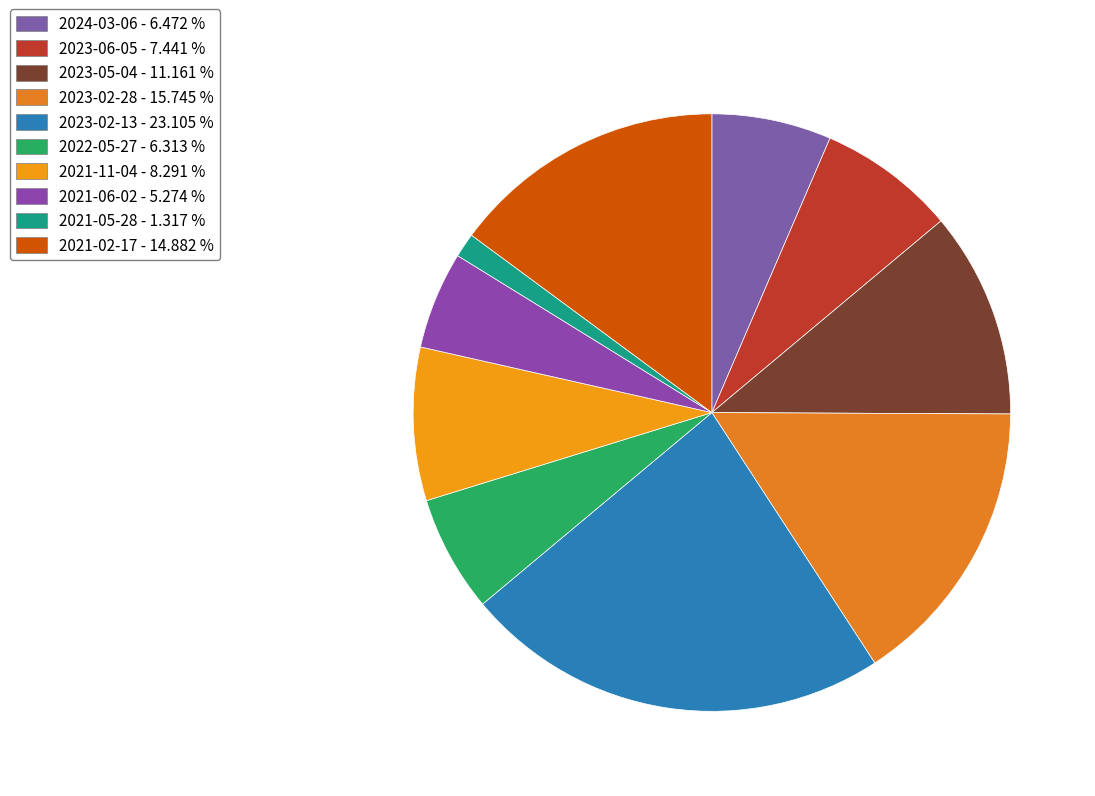

True or false: 2021-05-28 accounts for 1% of the total.

True